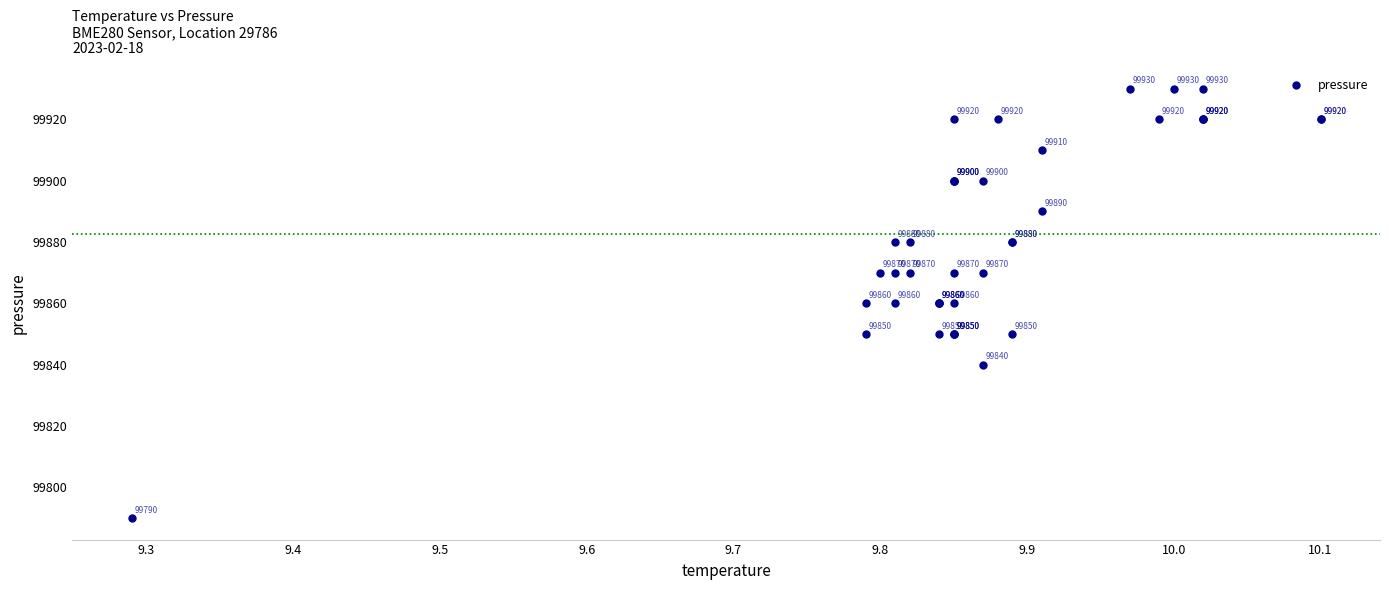

What Y value in the scatter plot is closest to 99860?

99860